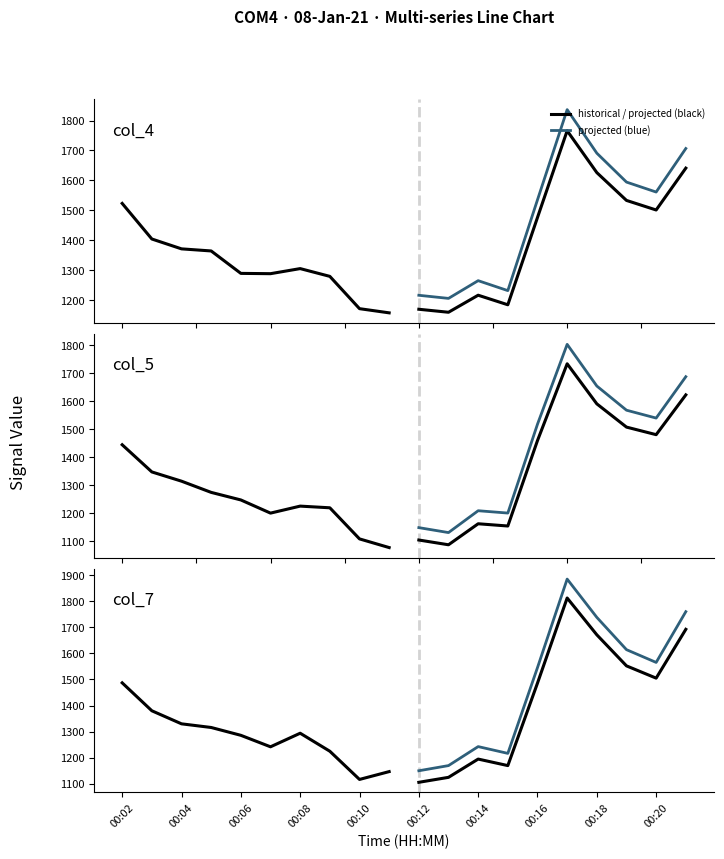

What is the difference between the maximum and second lowest values in the col_4 series?

607